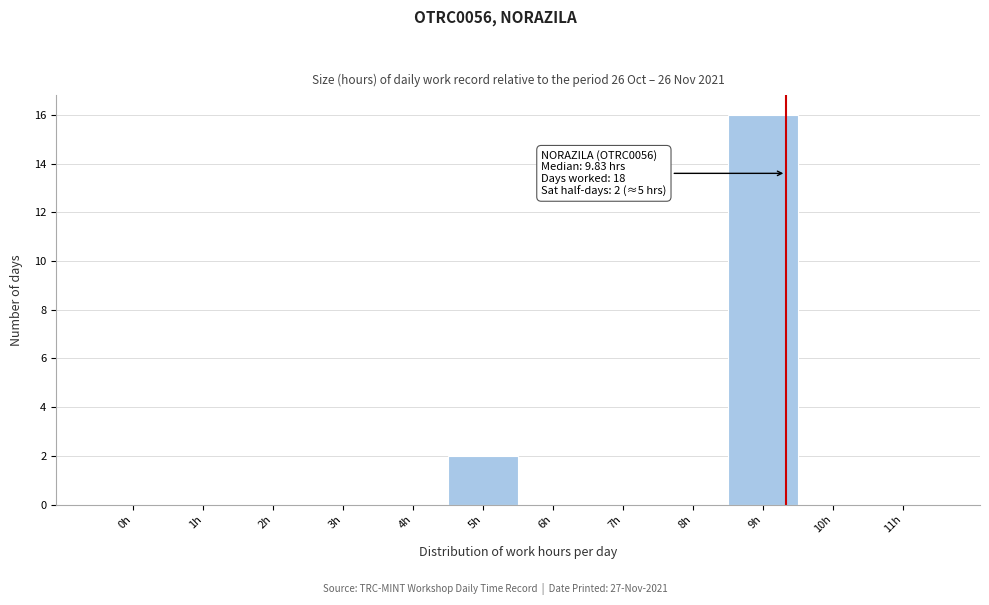

Reading right to left, extract all data points from this chart.

11h=0	10h=0	9h=16	8h=0	7h=0	6h=0	5h=2	4h=0	3h=0	2h=0	1h=0	0h=0